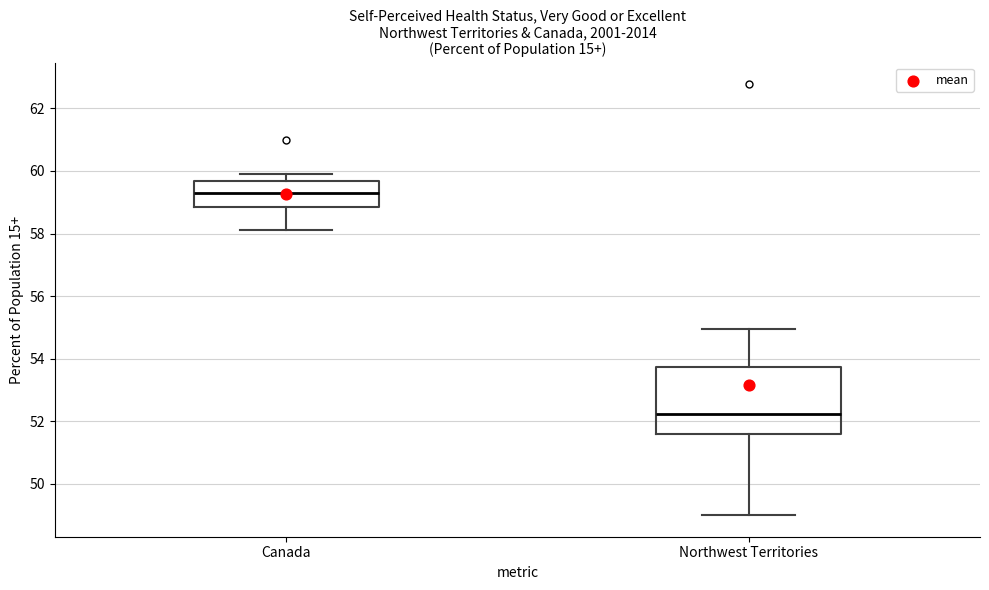

Reading left to right, read every box against the y-axis: the position of its median line, the range the box covers, and the ends of its whiskers. The values are not printed on the chart, so give them approximately, as read against the axis.

Canada: median 59.4, box 58.8 to 59.6, whiskers 58.2 to 59.8
Northwest Territories: median 52.2, box 51.6 to 53.8, whiskers 49.0 to 55.0